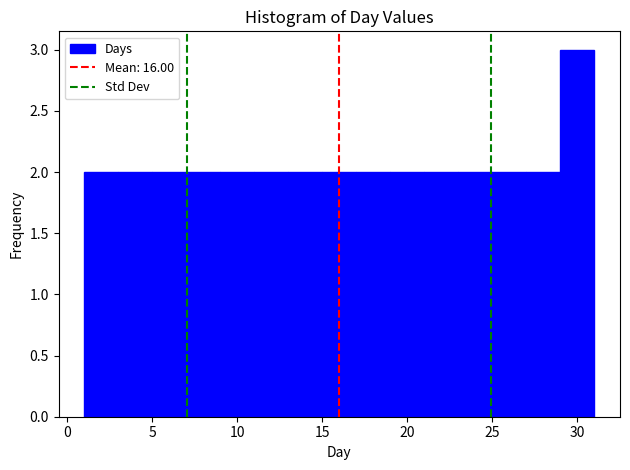

Over which range of the x-axis is the bar tallest?

29 to 31